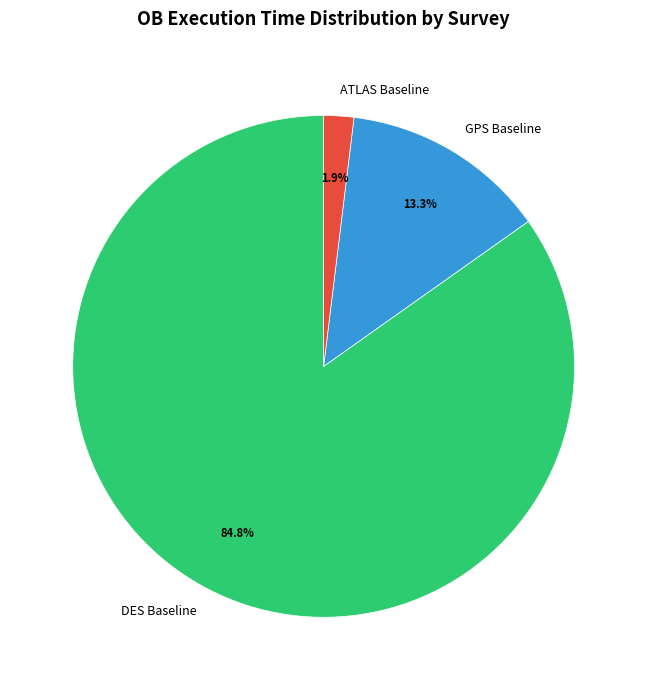

Count the number of slices in the pie.

3